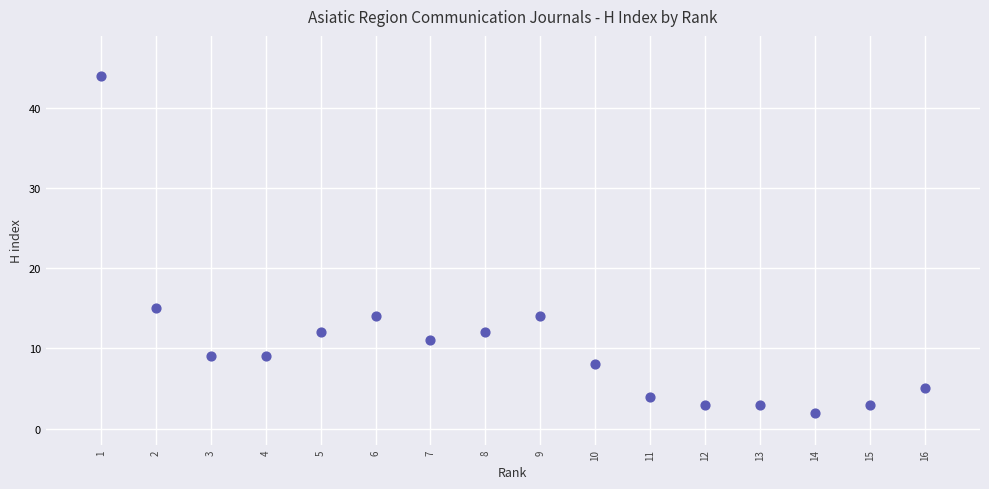

What Y value in the scatter plot is closest to 23?

15